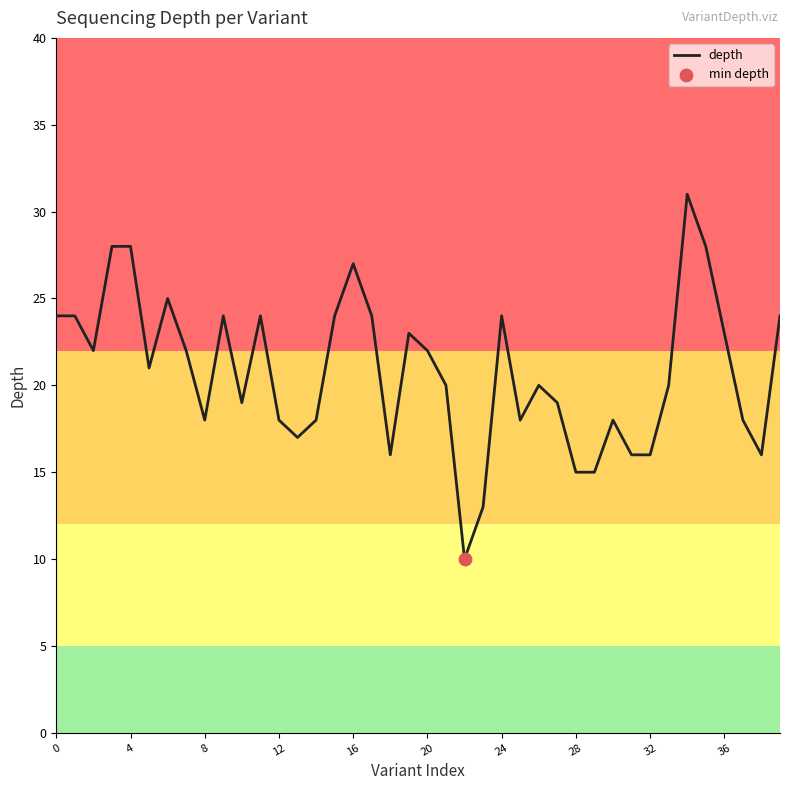

What is the difference between the maximum and minimum values?

21